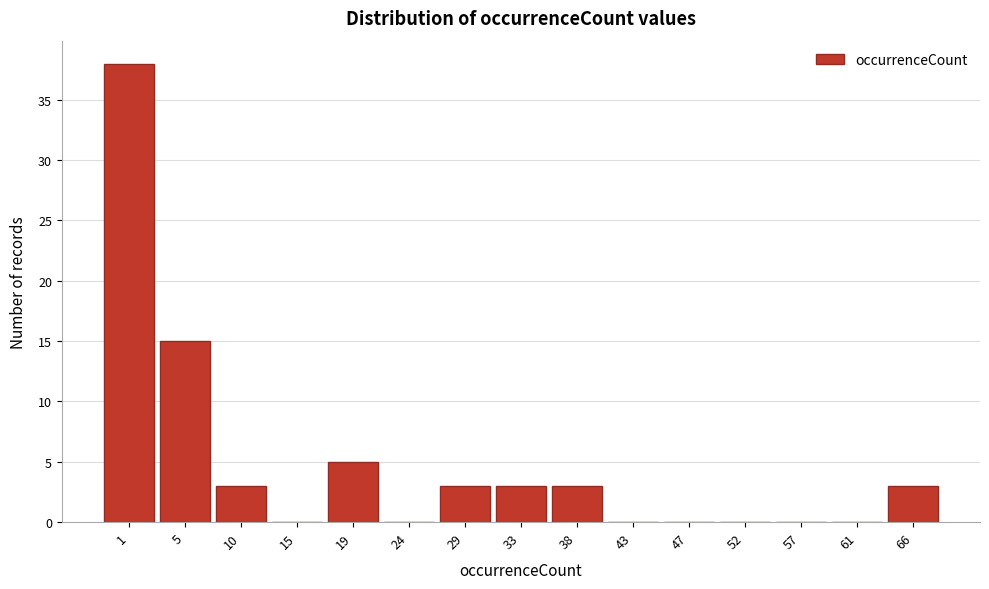

Reading right to left, transcribe all the data shown in this chart.

66=3	61=0	57=0	52=0	47=0	43=0	38=3	33=3	29=3	24=0	19=5	15=0	10=3	5=15	1=38